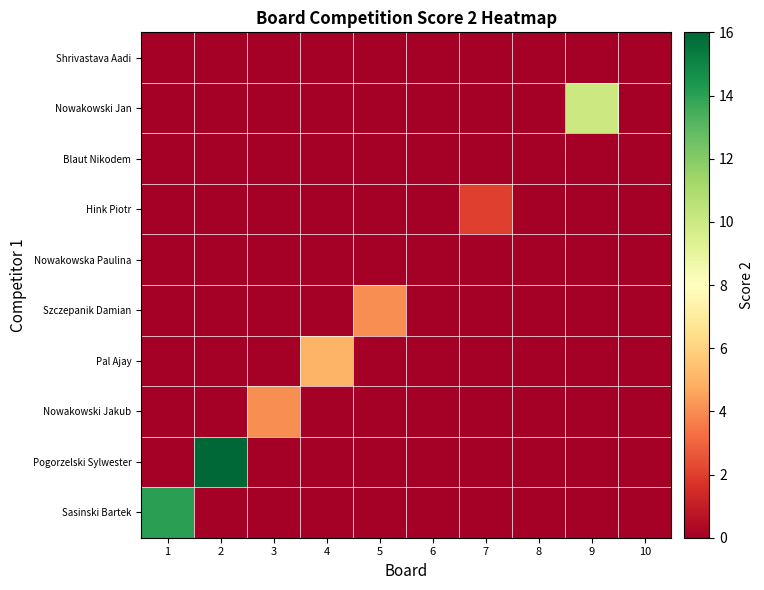

Reading left to right, extract all data points from this chart.

Sasinski Bartek: 1=14	2=0	3=0	4=0	5=0	6=0	7=0	8=0	9=0	10=0
Pogorzelski Sylwester: 1=0	2=16	3=0	4=0	5=0	6=0	7=0	8=0	9=0	10=0
Nowakowski Jakub: 1=0	2=0	3=4	4=0	5=0	6=0	7=0	8=0	9=0	10=0
Pal Ajay: 1=0	2=0	3=0	4=5	5=0	6=0	7=0	8=0	9=0	10=0
Szczepanik Damian: 1=0	2=0	3=0	4=0	5=4	6=0	7=0	8=0	9=0	10=0
Nowakowska Paulina: 1=0	2=0	3=0	4=0	5=0	6=0	7=0	8=0	9=0	10=0
Hink Piotr: 1=0	2=0	3=0	4=0	5=0	6=0	7=2	8=0	9=0	10=0
Blaut Nikodem: 1=0	2=0	3=0	4=0	5=0	6=0	7=0	8=0	9=0	10=0
Nowakowski Jan: 1=0	2=0	3=0	4=0	5=0	6=0	7=0	8=0	9=10	10=0
Shrivastava Aadi: 1=0	2=0	3=0	4=0	5=0	6=0	7=0	8=0	9=0	10=0